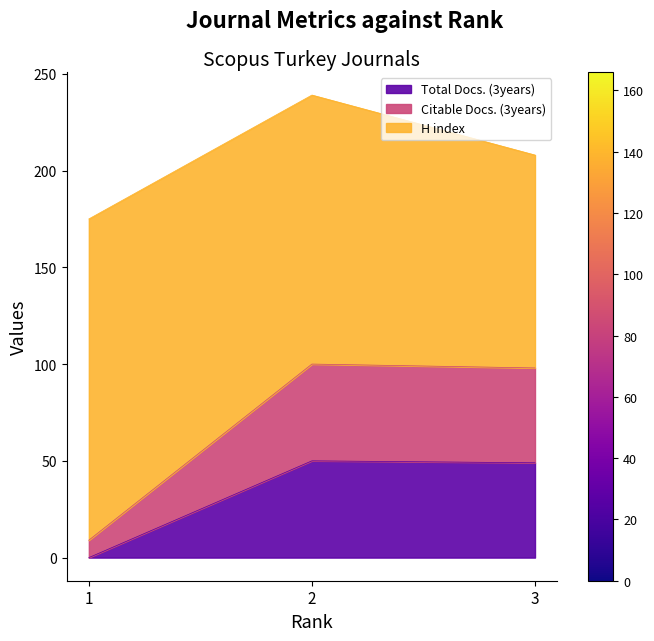

What are all the series names shown in the legend?

Total Docs. (3years), Citable Docs. (3years), H index